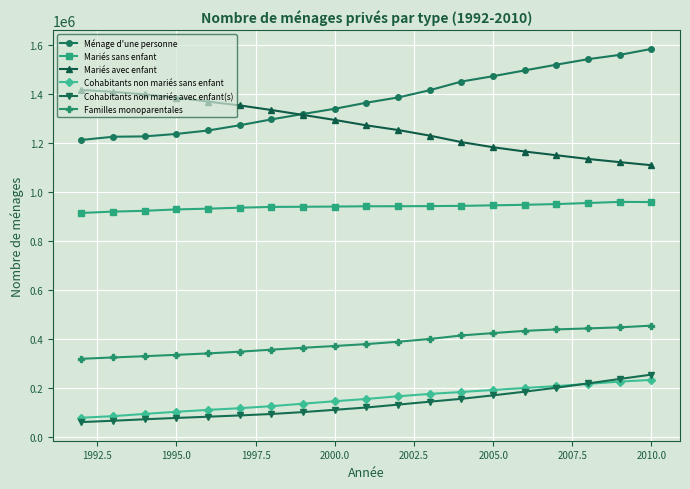

What is the minimum value shown in the chart?

60468